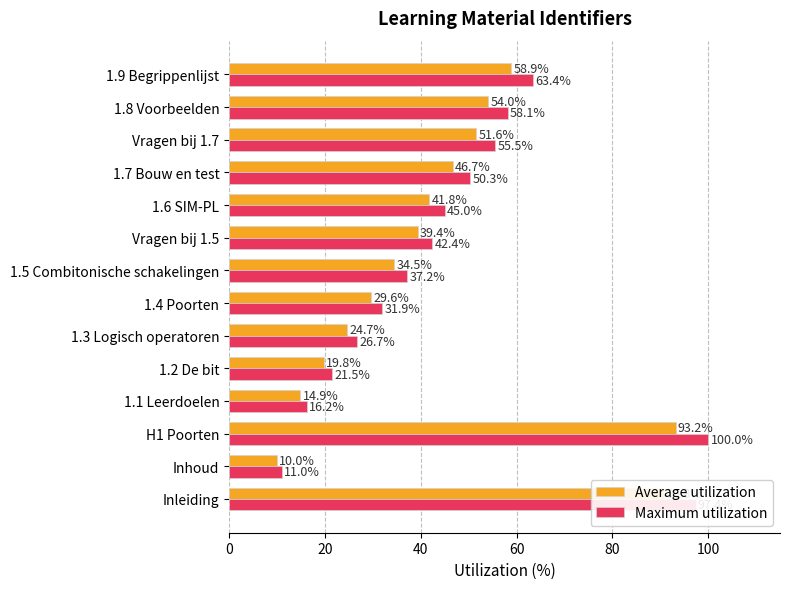

How many categories are shown in the chart?

14